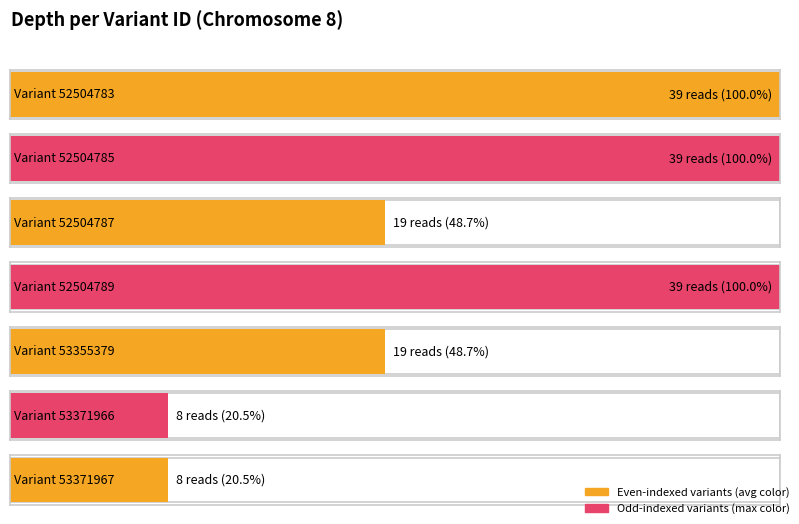

List the labels in order of value, smallest first.

53371966, 53371967, 52504787, 53355379, 52504783, 52504785, 52504789